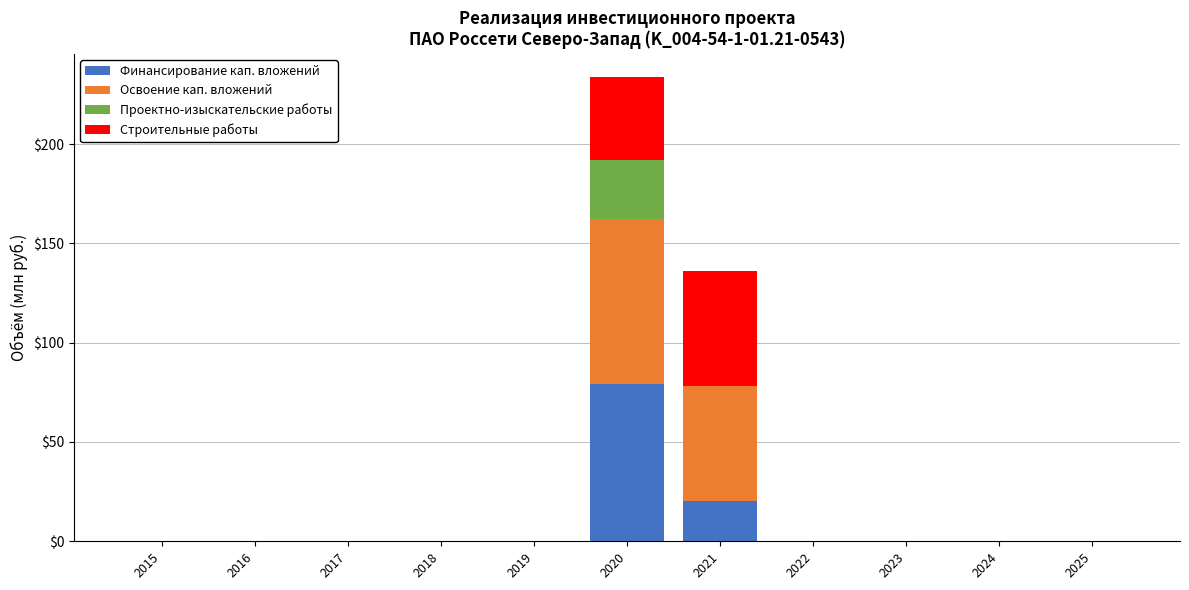

Does the chart contain stacked bars?

Yes